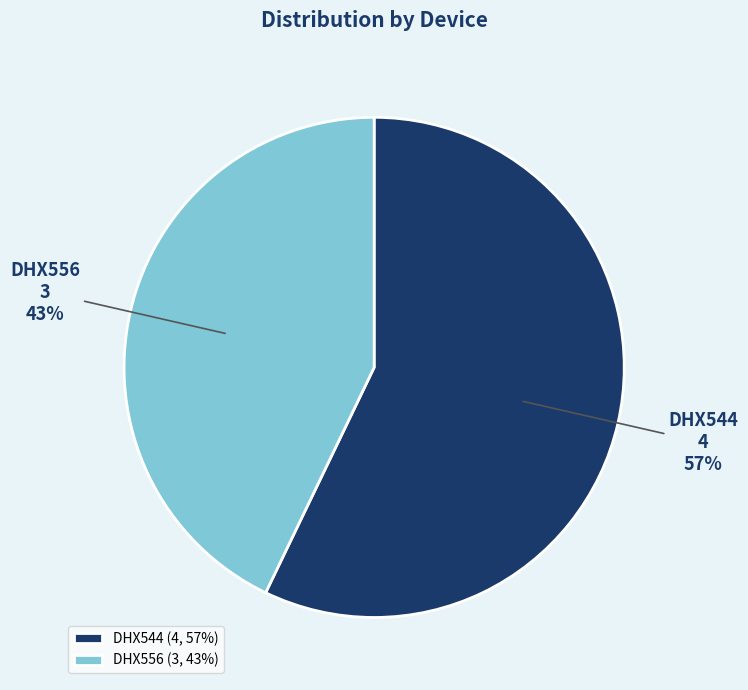

Does DHX544 account for over 50% of the chart?

Yes